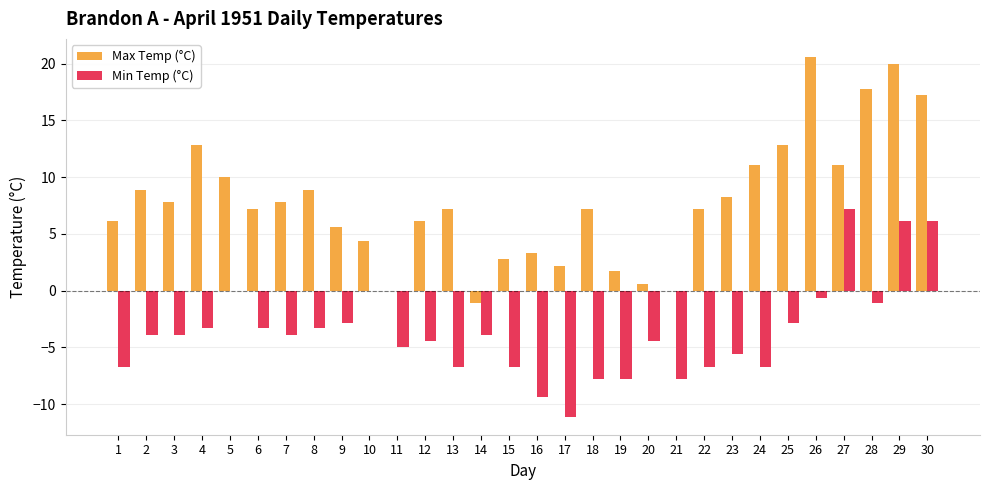

What are all the series names shown in the legend?

Max Temp (°C), Min Temp (°C)